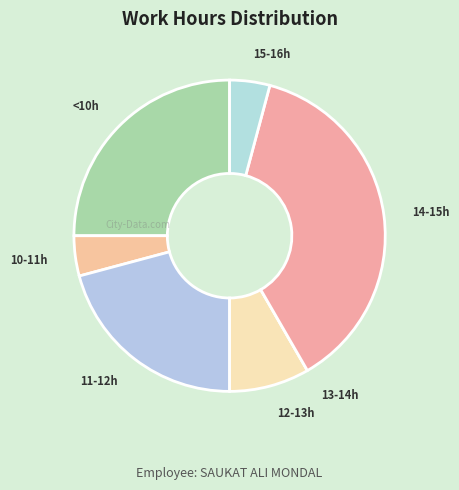

Does any single category account for the majority?

No